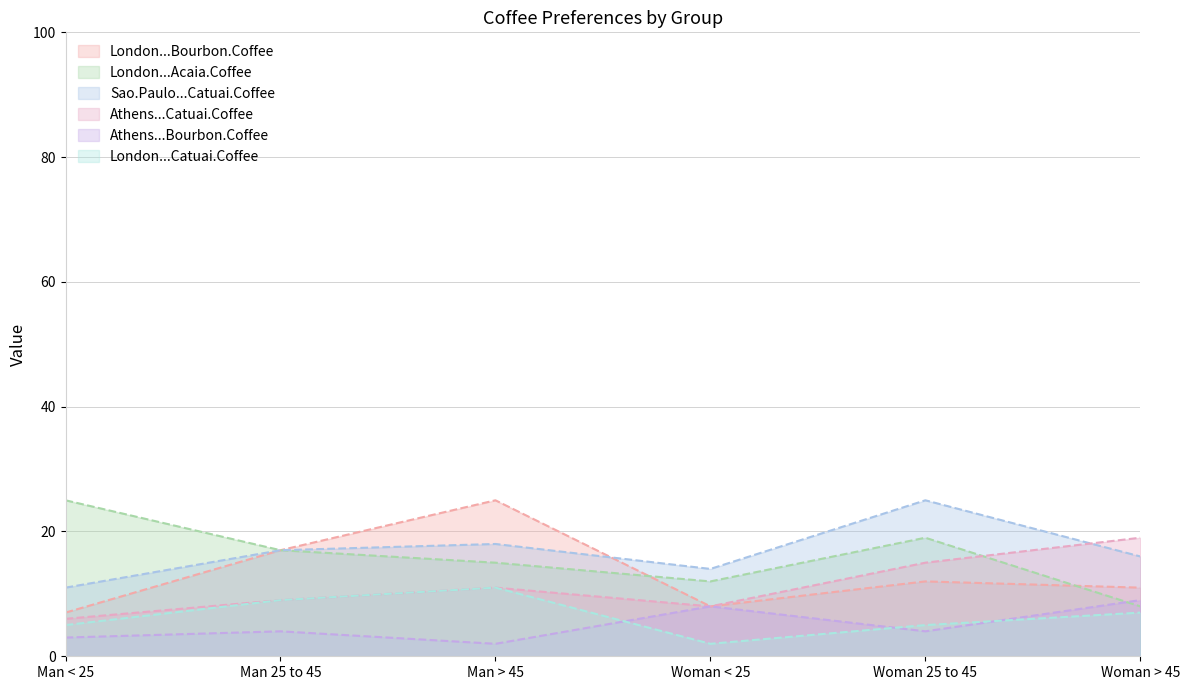

Does the chart have visible grid lines?

Yes